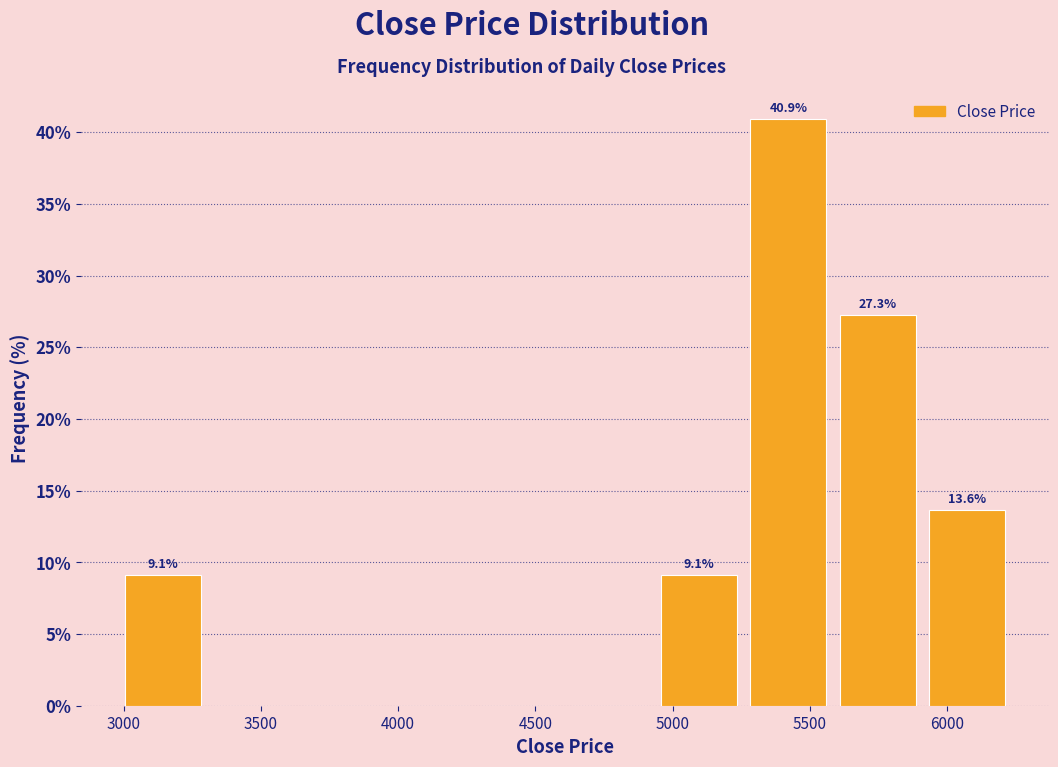

Over which range of the x-axis is the bar tallest?

5250 to 5600